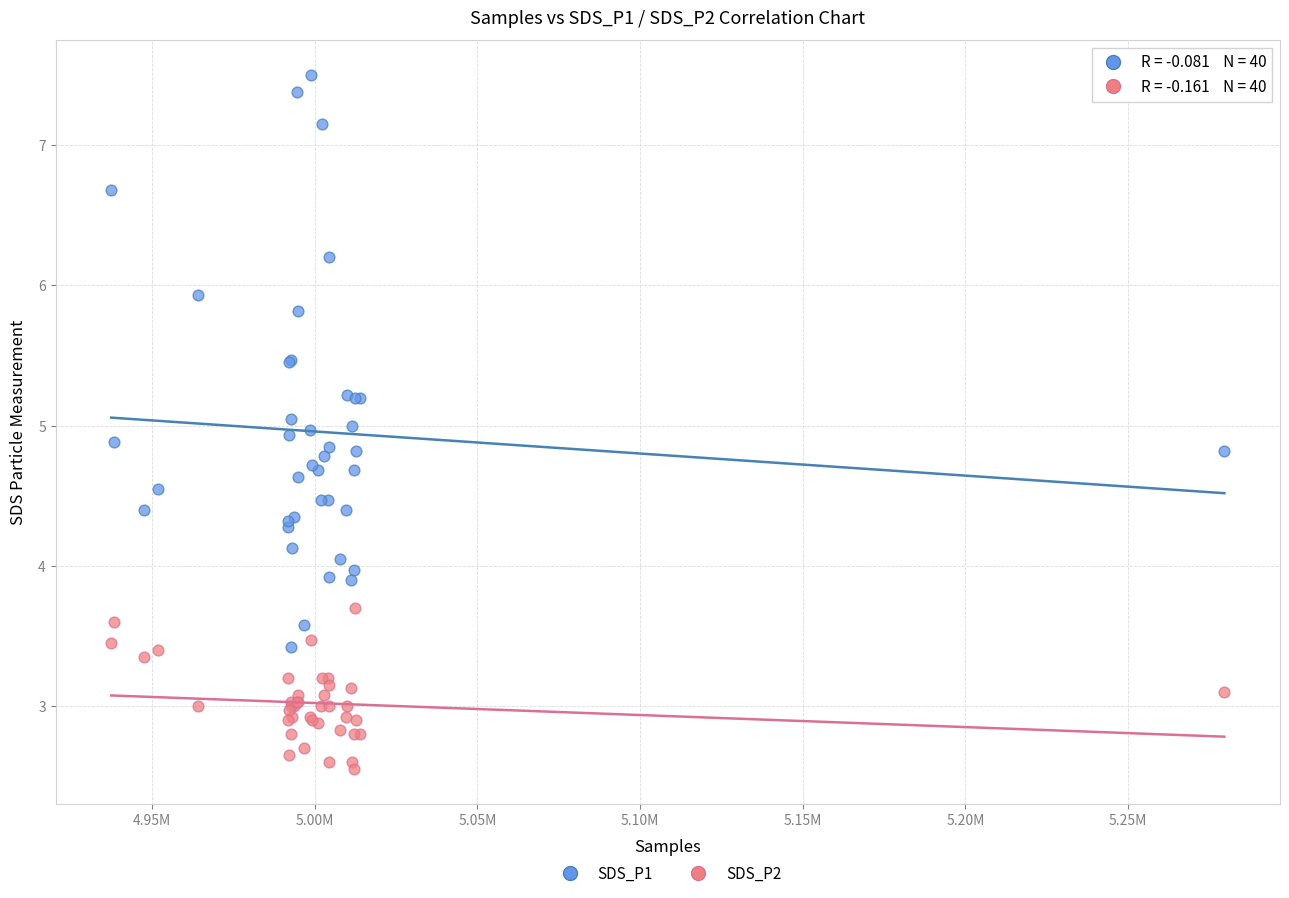

What are all the series names shown in the legend?

SDS_P1, SDS_P2